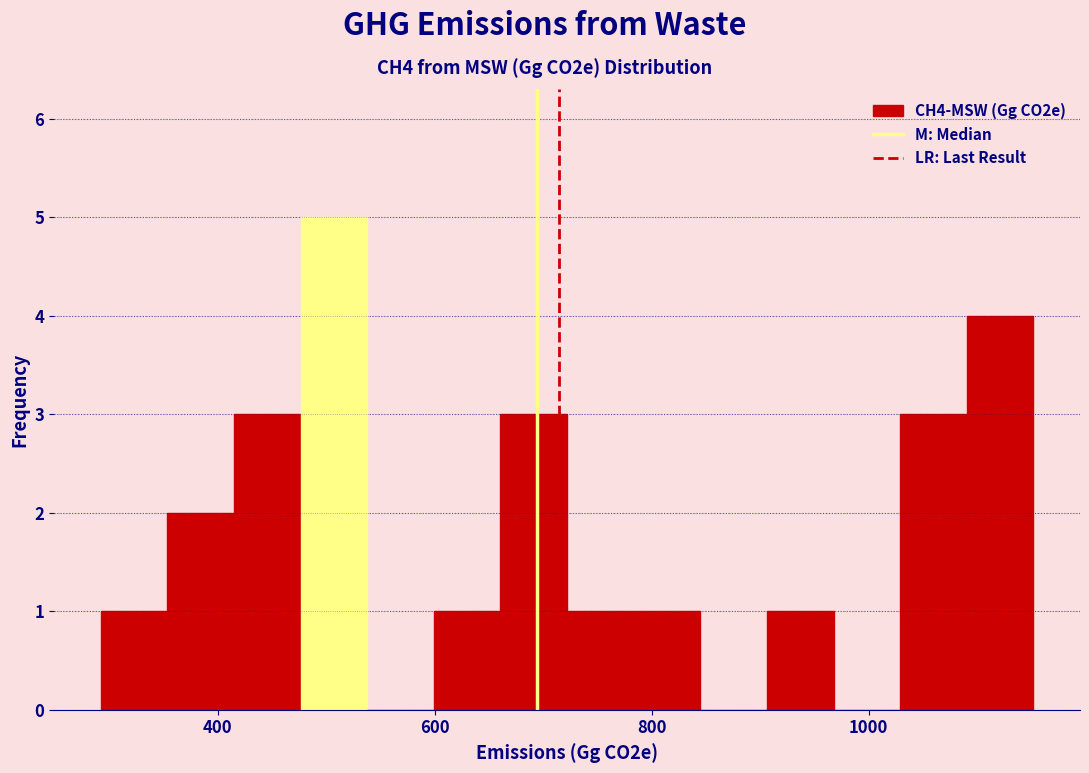

Read against the x-axis, roughly where is the centre of the tallest bar?

500